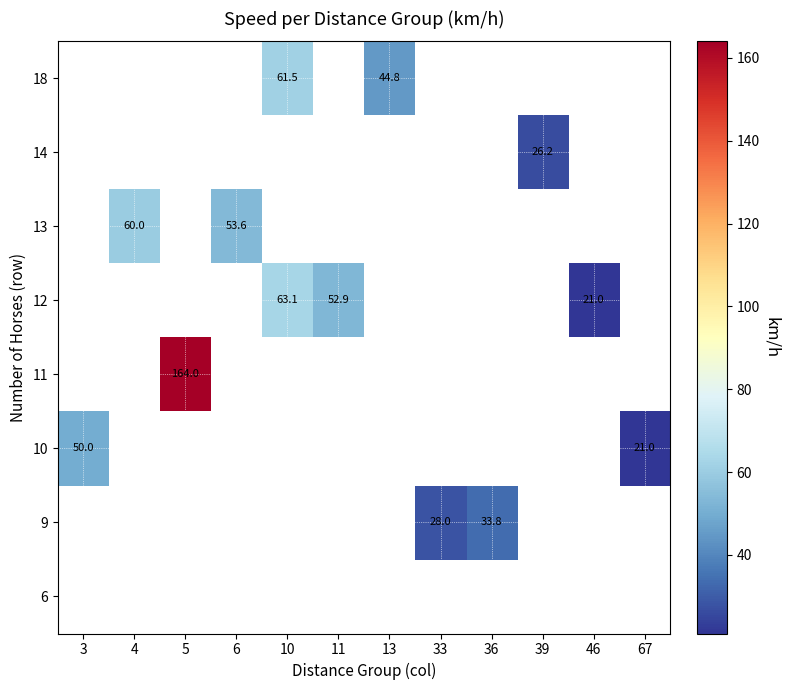

At which label does 11 reach its peak?

3